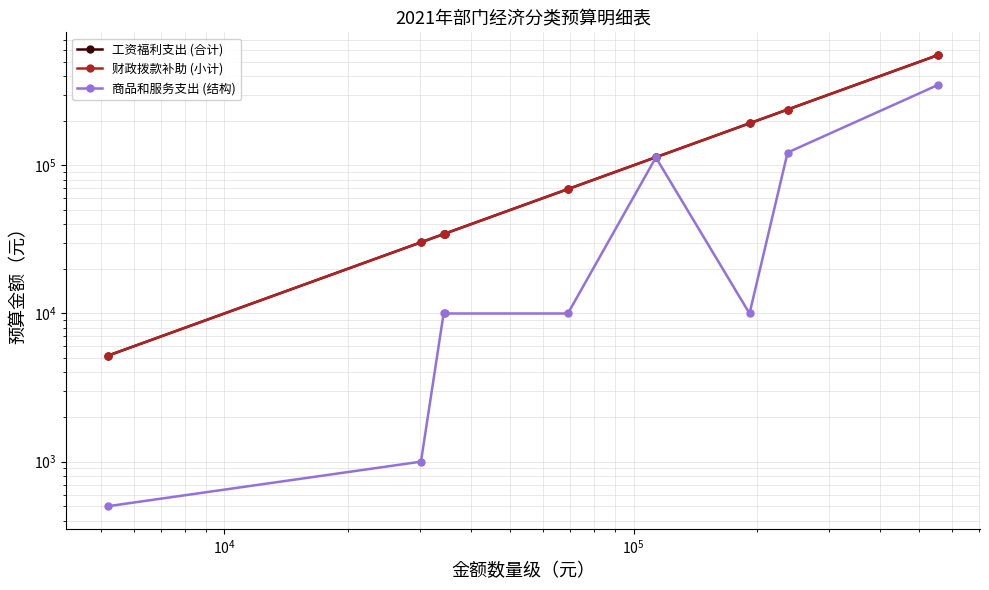

What is the average value of the 商品和服务支出 (结构) series?

69611